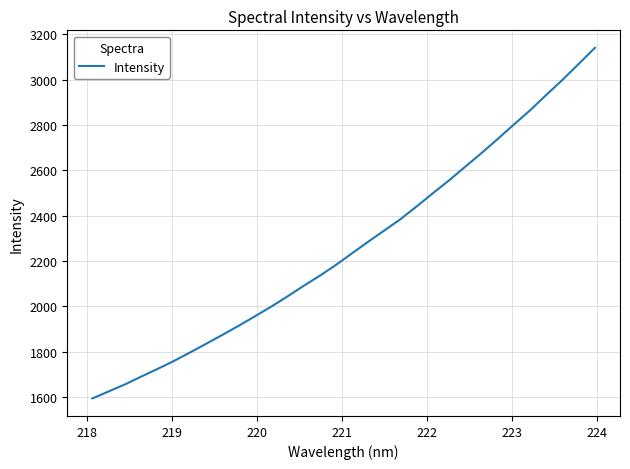

What is the difference between the maximum and minimum values?

1545.4